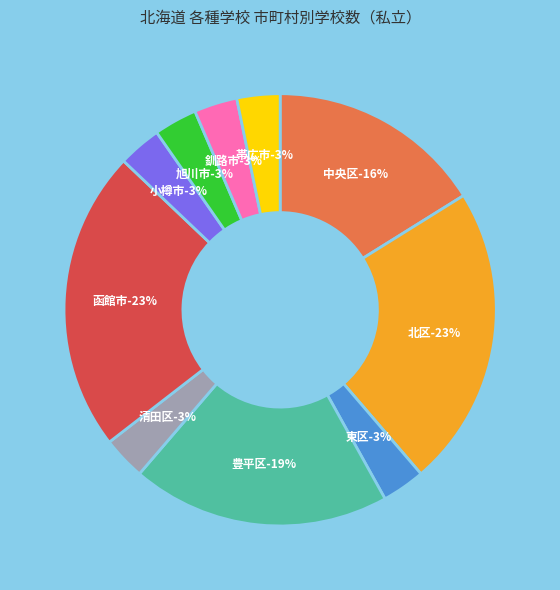

Which has a higher value, 中央区 or 豊平区?

豊平区